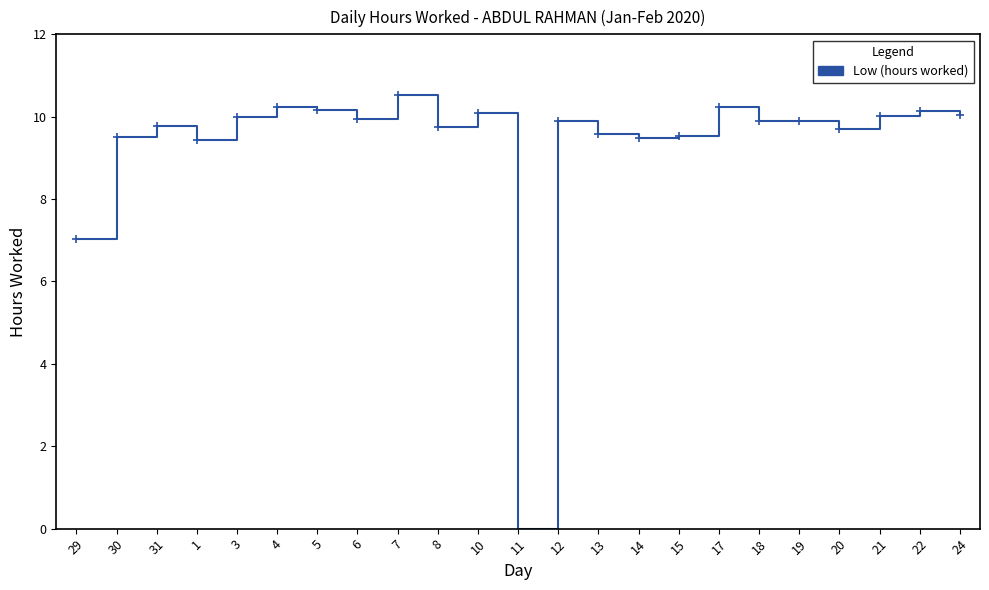

At which category does the data reach its first local peak?

31